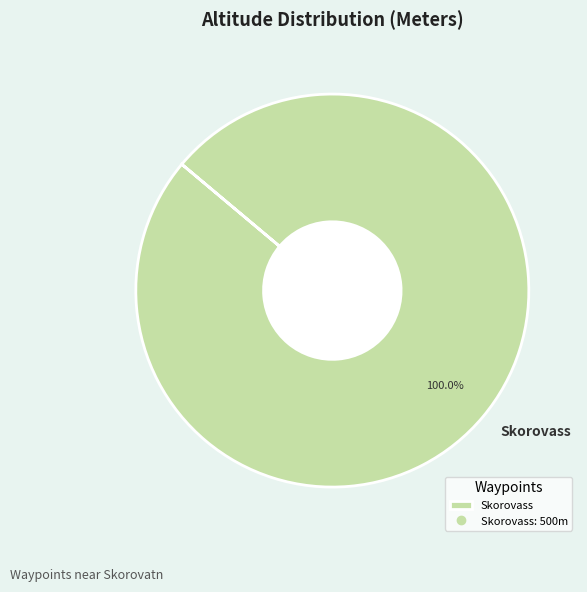

Rank the categories by value from lowest to highest.

Skorovass